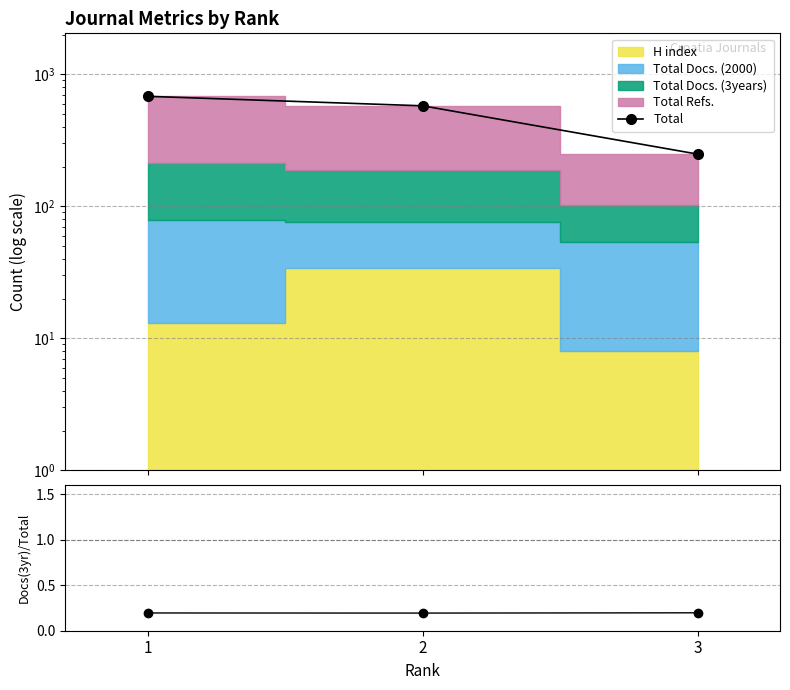

At which category is the sum across all series the highest?

1